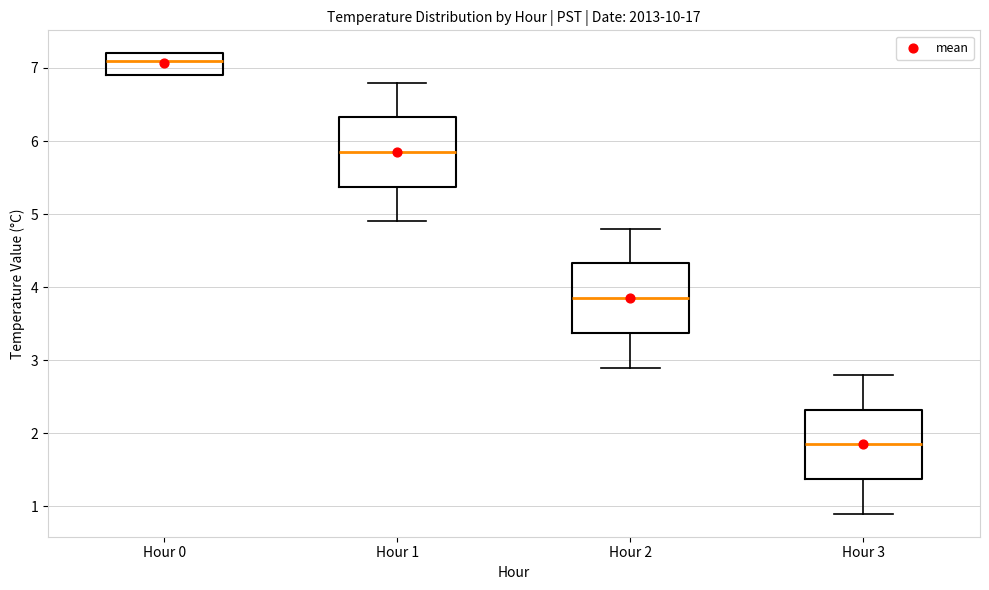

Reading left to right, read every box against the y-axis: the position of its median line, the range the box covers, and the ends of its whiskers. The values are not printed on the chart, so give them approximately, as read against the axis.

Hour 0: median 7.1, box 6.9 to 7.2, whiskers 6.9 to 7.2
Hour 1: median 5.9, box 5.4 to 6.3, whiskers 4.9 to 6.8
Hour 2: median 3.9, box 3.4 to 4.3, whiskers 2.9 to 4.8
Hour 3: median 1.9, box 1.4 to 2.3, whiskers 0.9 to 2.8